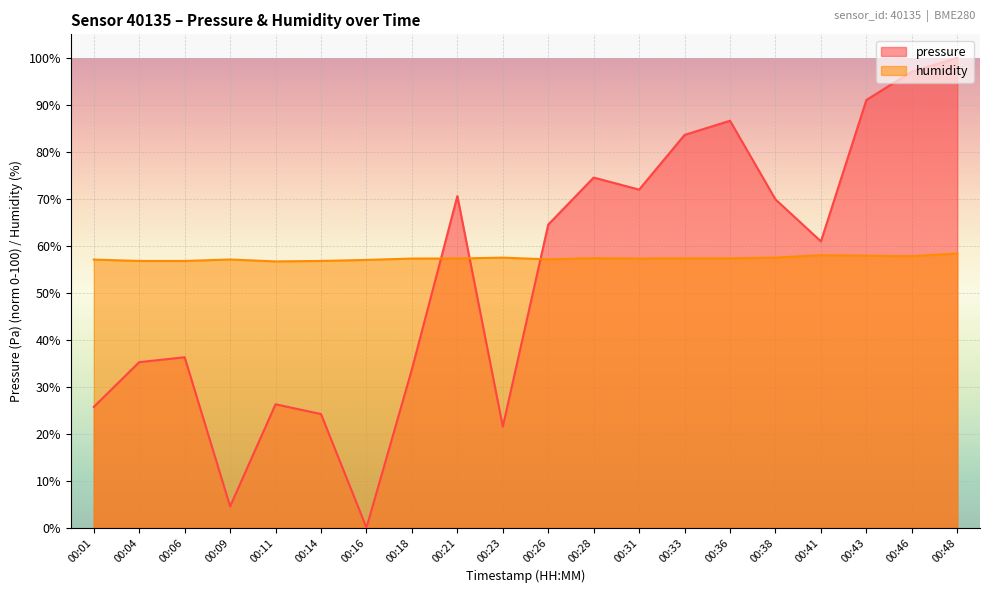

How many positive values does the pressure series have?

19